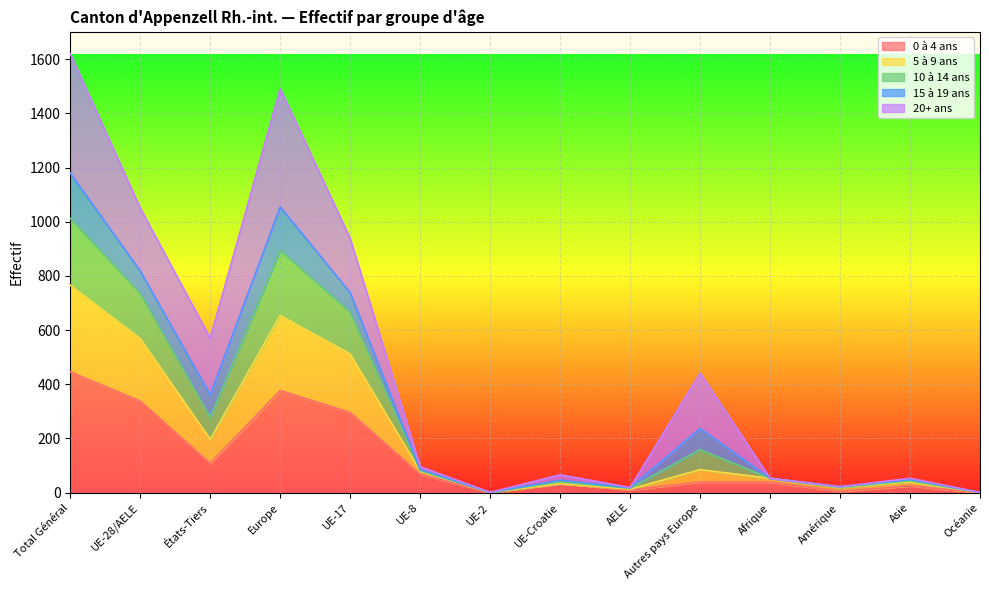

What is the total value across all series at Europe?

1491